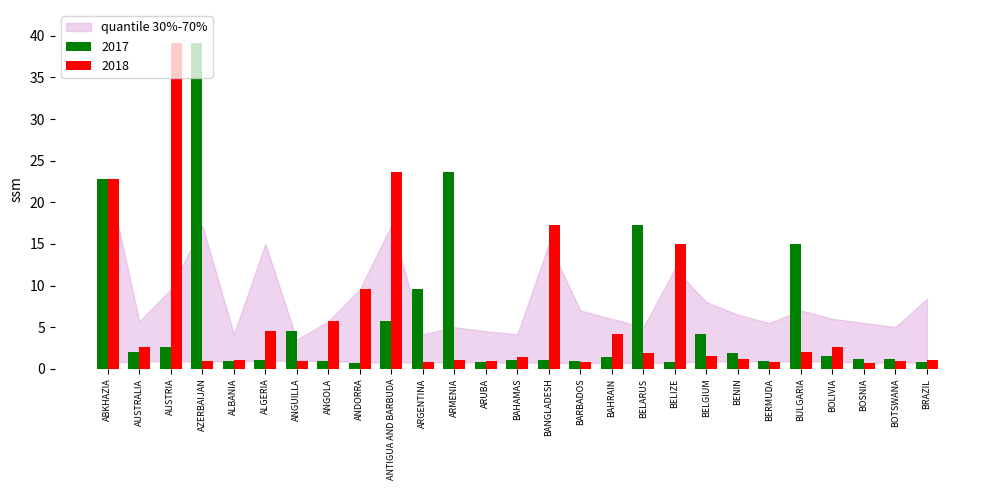

At how many categories does at least one series exceed 10?

9